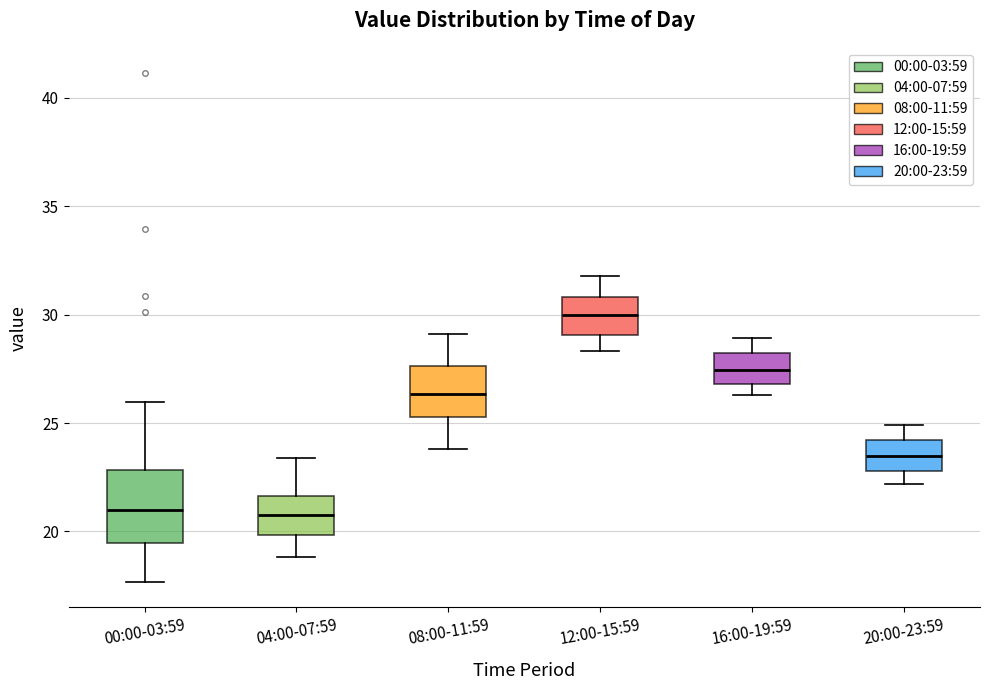

Comparing the boxes themselves (not the whiskers), which one is the tallest?

00:00-03:59